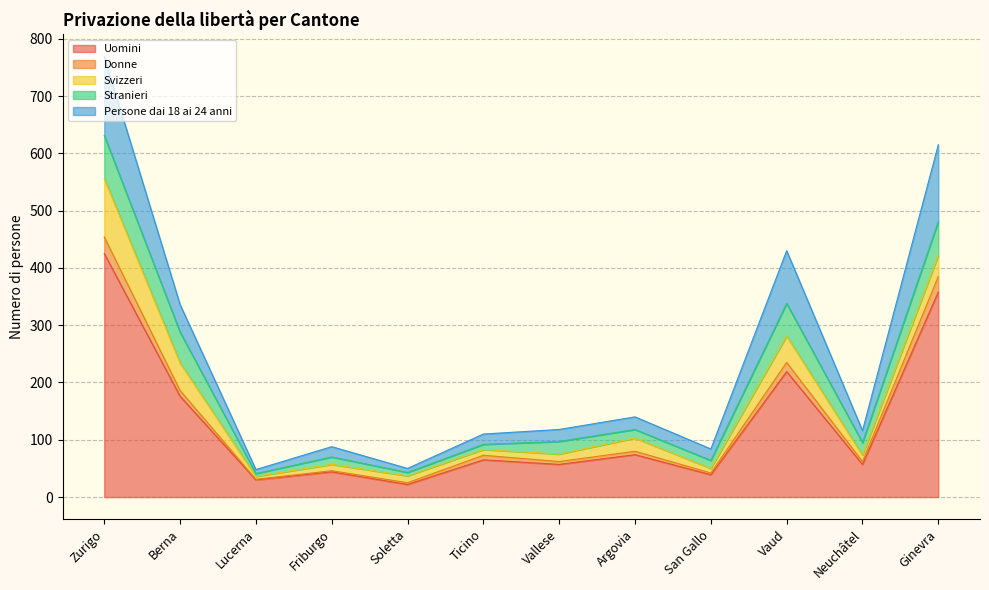

The value of Donne at San Gallo is 69. True or false?

False